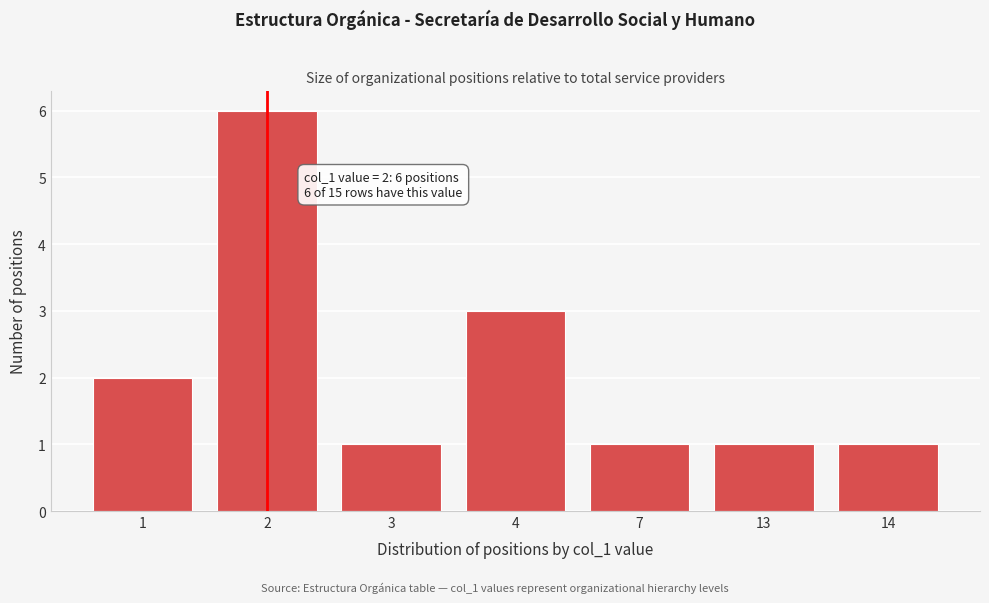

Reading left to right, extract all data points from this chart.

1=2	2=6	3=1	4=3	7=1	13=1	14=1